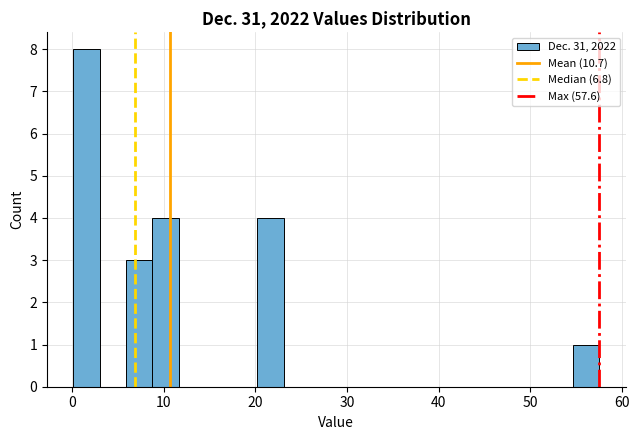

Read against the x-axis, roughly where is the centre of the tallest bar?

2